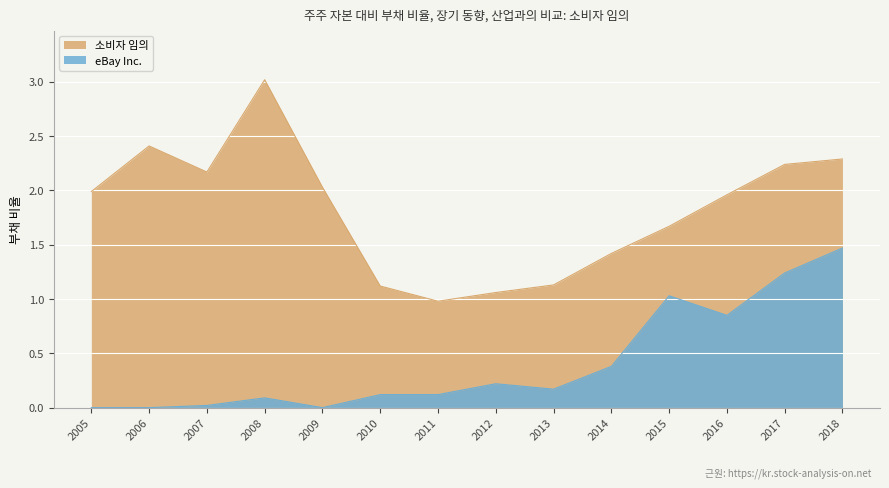

Reading right to left, what are all the values shown in this chart?

소비자 임의: 2.3	2.2	2.0	1.7	1.4	1.1	1.1	1.0	1.1	2.0	3.0	2.2	2.4	2.0
eBay Inc.: 1.5	1.2	0.8	1.0	0.4	0.2	0.2	0.1	0.1	0.0	0.1	0.0	0.0	0.0